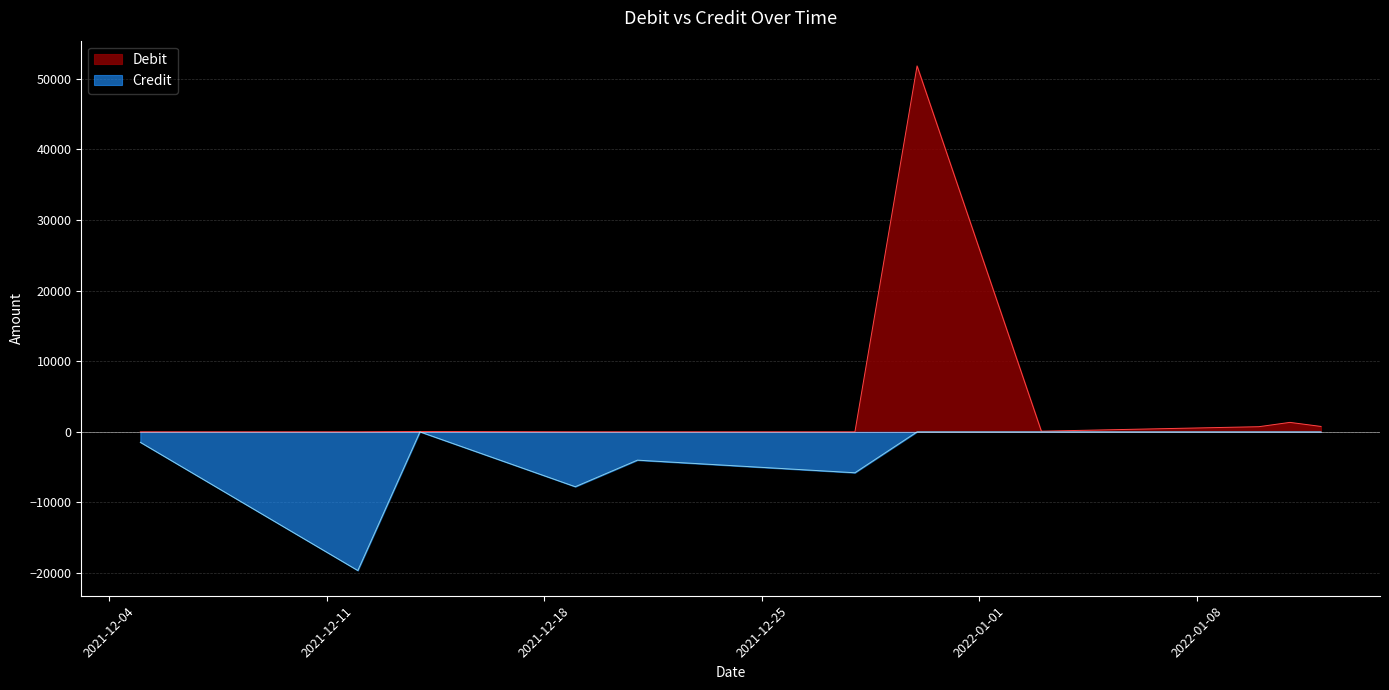

Reading left to right, extract all data points from this chart.

Debit: 2021-12-05=0.0	2021-12-12=0.0	2021-12-14=52.8	2021-12-19=0.0	2021-12-21=0.0	2021-12-28=0.0	2021-12-30=51842.8	2022-01-03=95.7	2022-01-10=729.7	2022-01-11=1341.3	2022-01-12=765.8
Credit: 2021-12-05=-1479.5	2021-12-12=-19644.0	2021-12-14=-0.0	2021-12-19=-7773.4	2021-12-21=-4009.8	2021-12-28=-5794.9	2021-12-30=-0.0	2022-01-03=-0.0	2022-01-10=-0.0	2022-01-11=-0.0	2022-01-12=-0.0